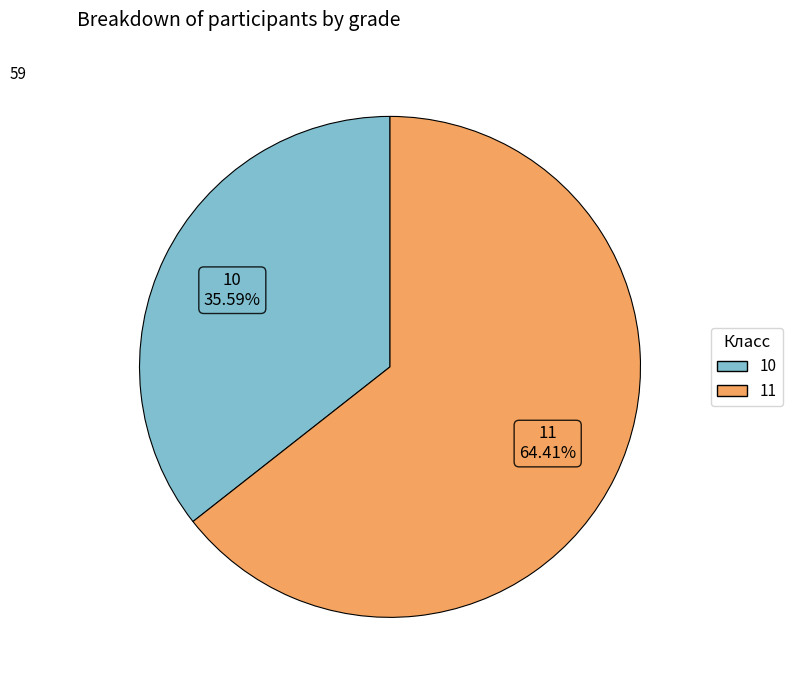

To the nearest percent, what is the difference between the largest and smallest slice percentages?

29%